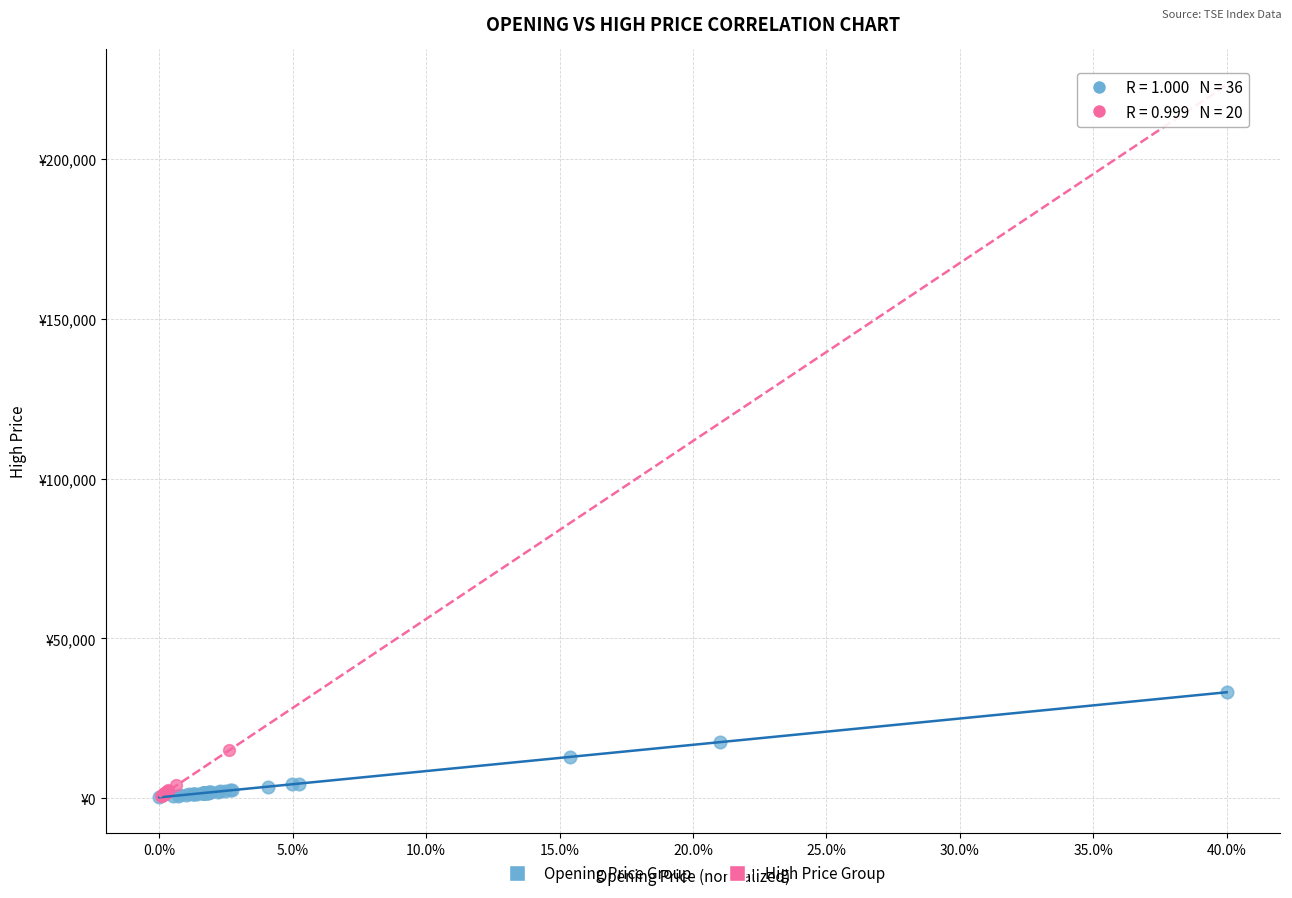

What are all the series names shown in the legend?

Opening Price Group, High Price Group